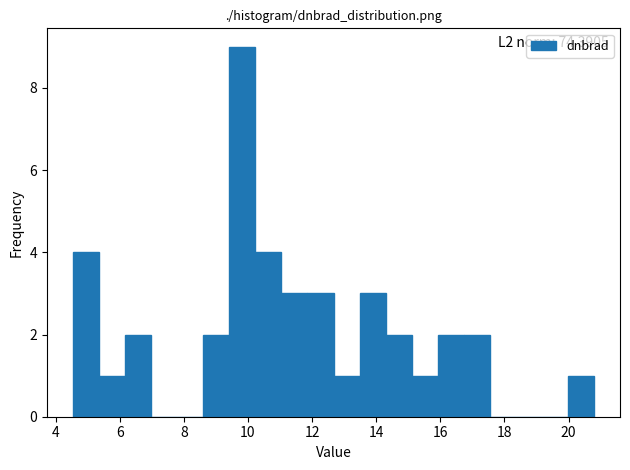

Which range on the x-axis has the tallest bar?

9.4 to 10.2